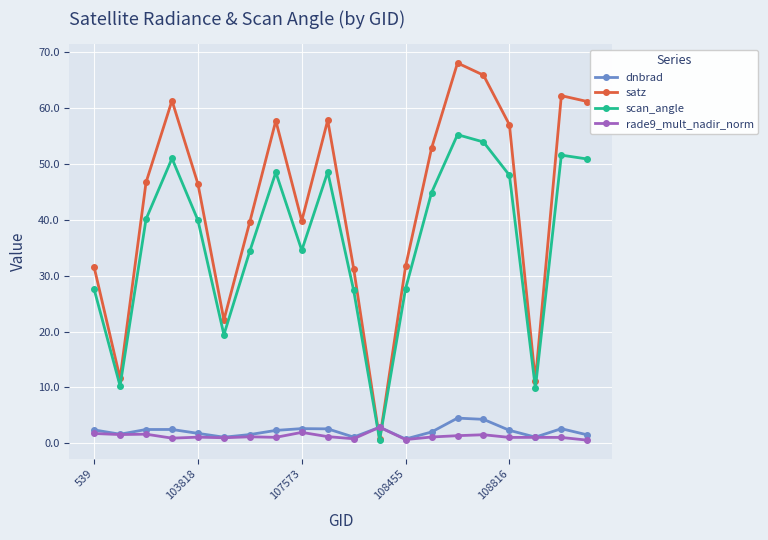

Which series has the largest total across all categories?

satz